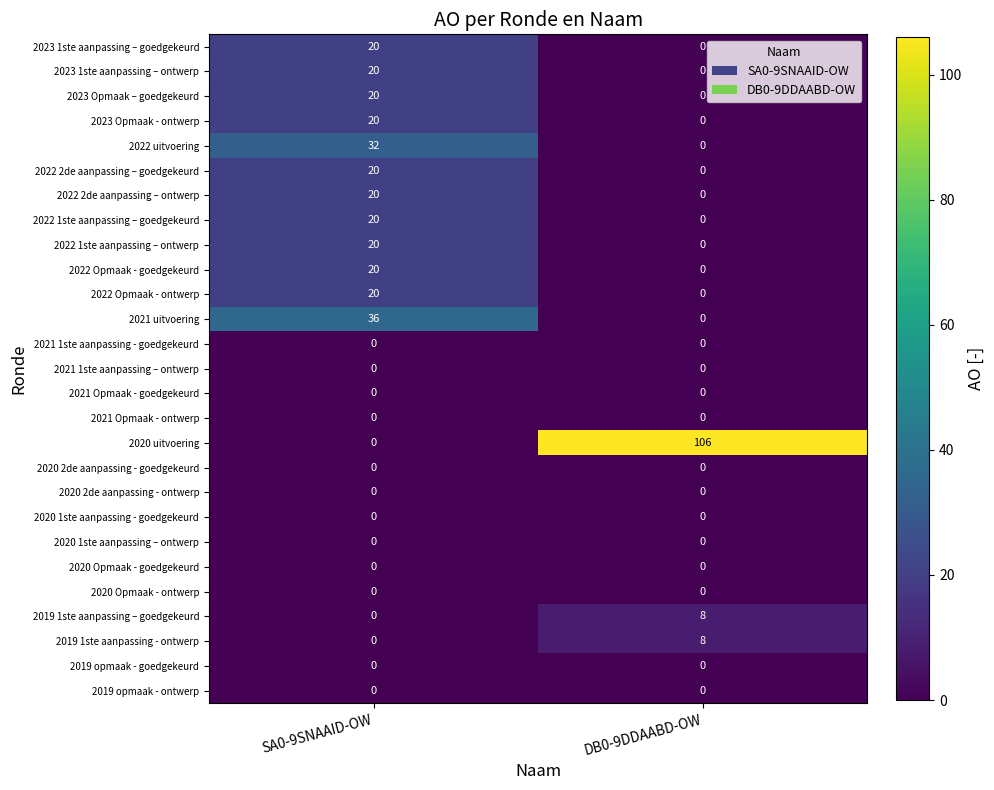

At which category is the sum across all series the highest?

SA0-9SNAAID-OW